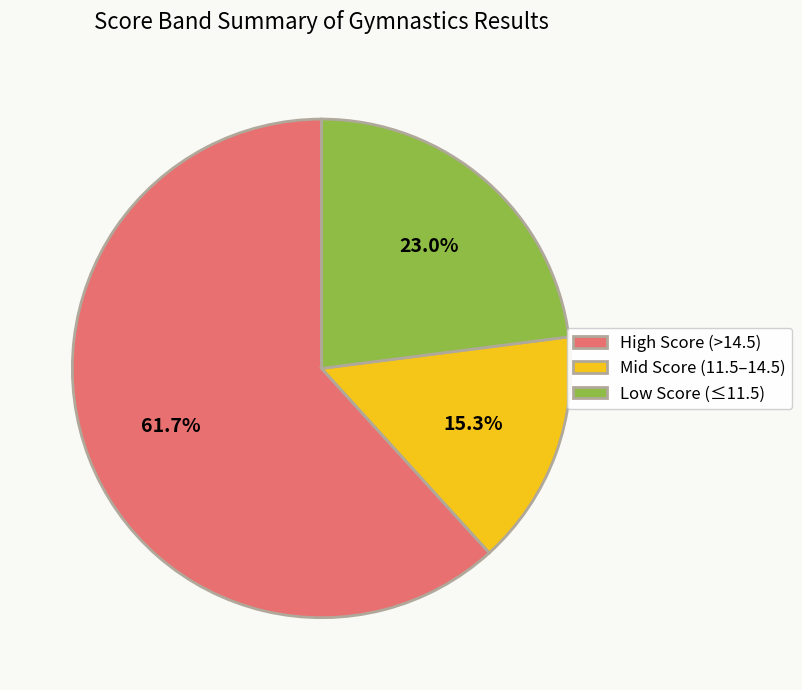

How many segments does this pie chart have?

3